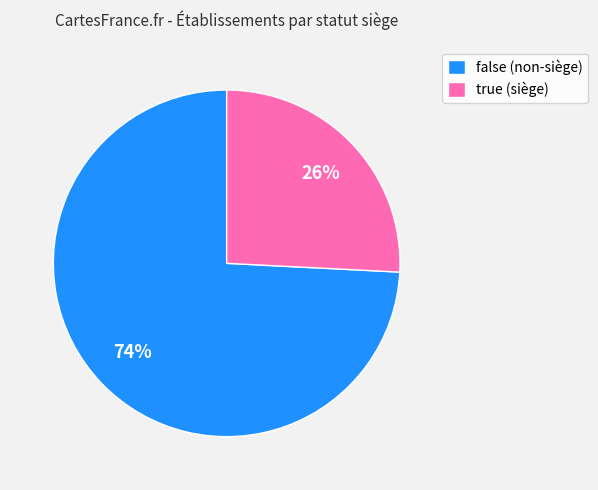

Which slice is the smallest?

true